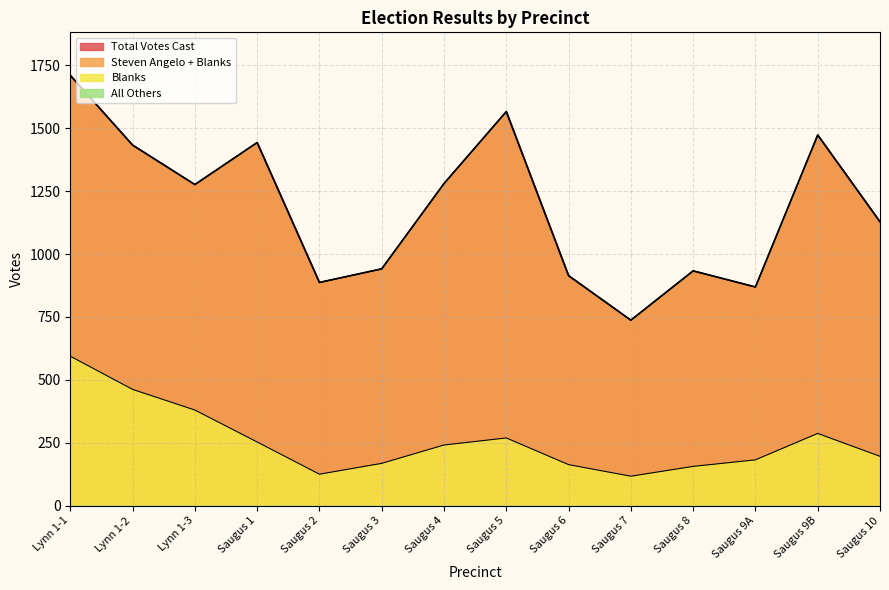

How many data points does each series have?

14